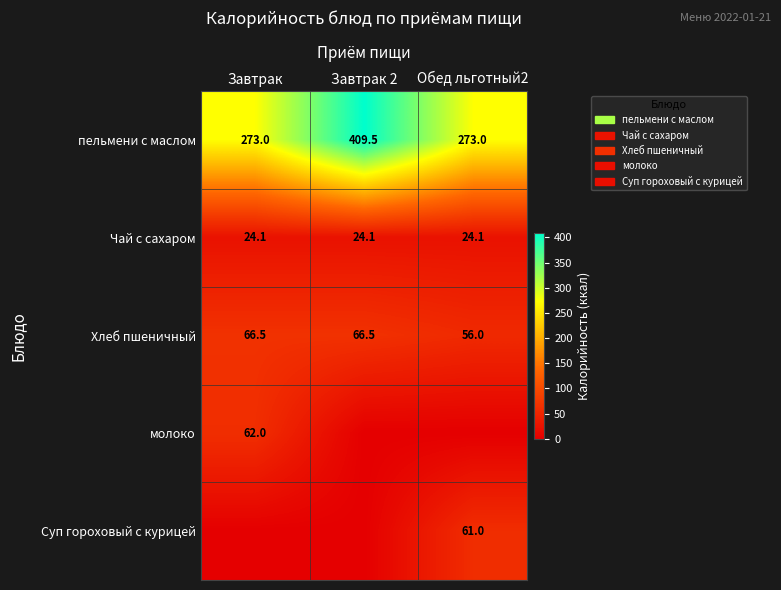

What is the highest value of the Чай с сахаром series?

24.1